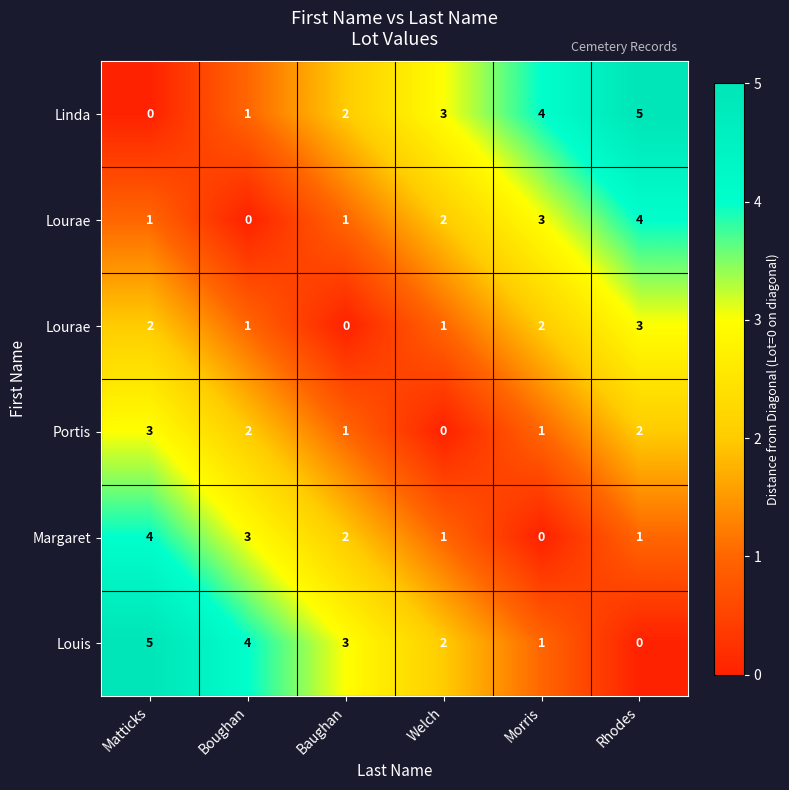

Which has a higher value, Baughan or Morris?

Morris